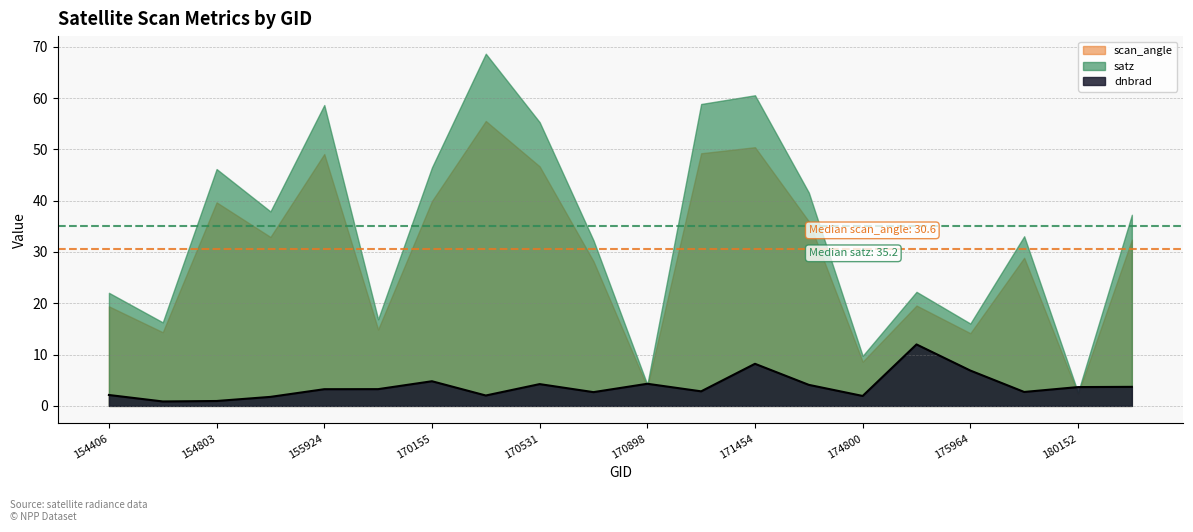

Which series has the largest range (max minus min)?

satz